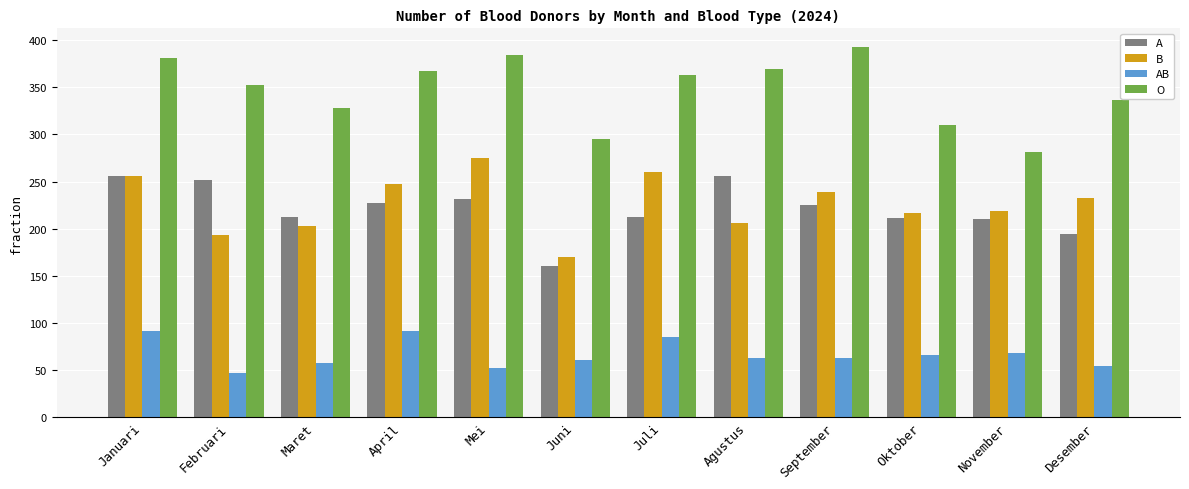

What is the minimum value shown in the chart?

47